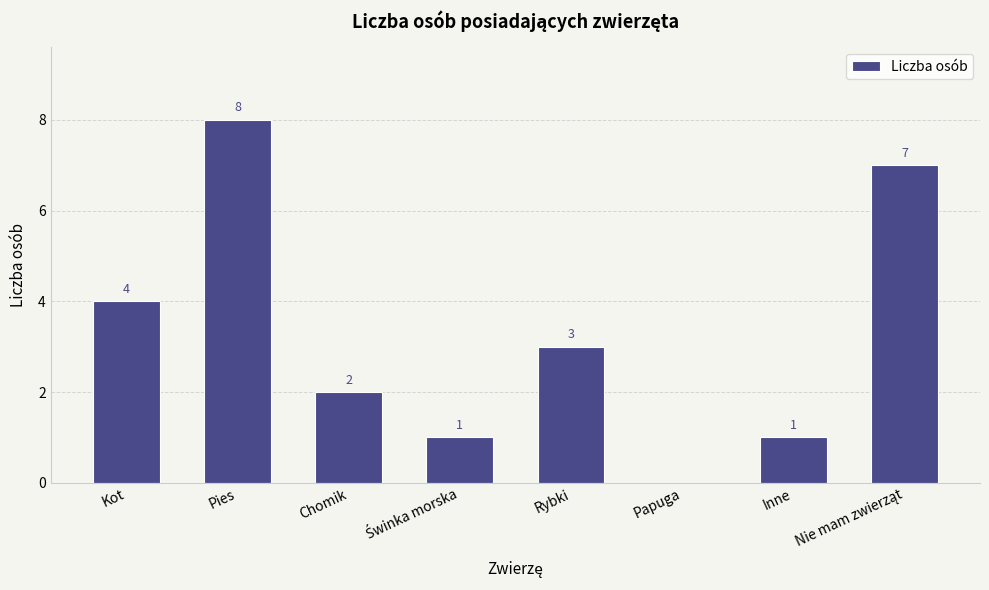

How many values are above zero?

7